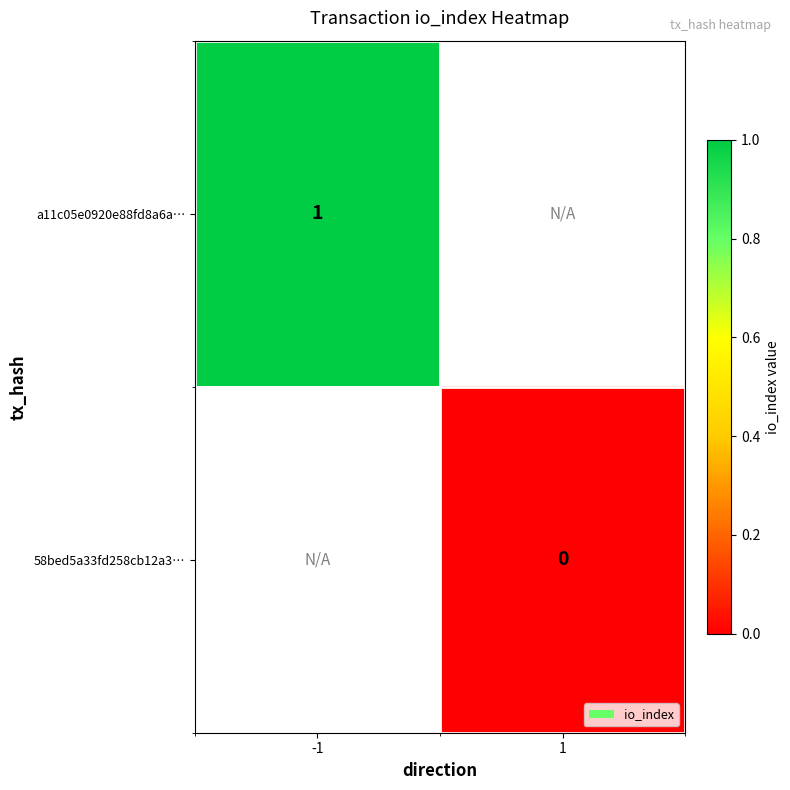

Is it true that a11c05e0920e88fd8a6a… equals 1 at -1?

True